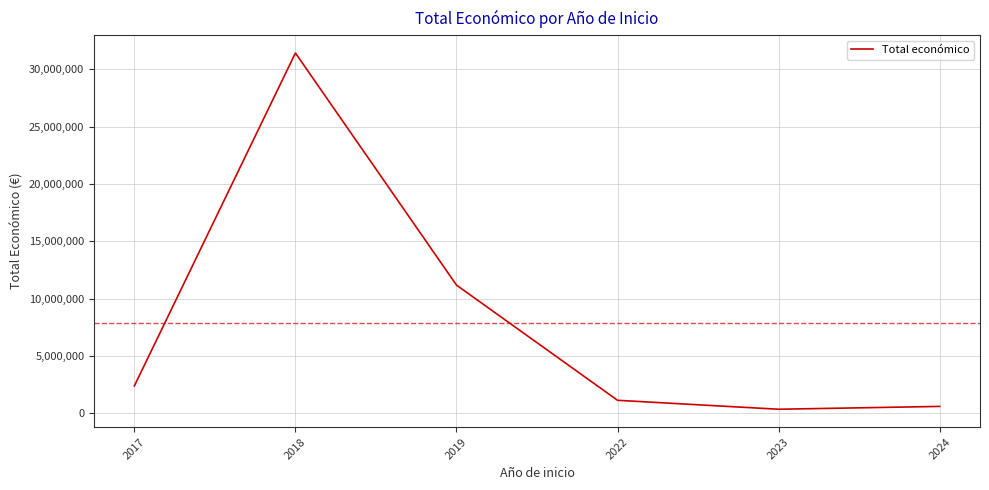

What is the greatest value displayed?

31427249